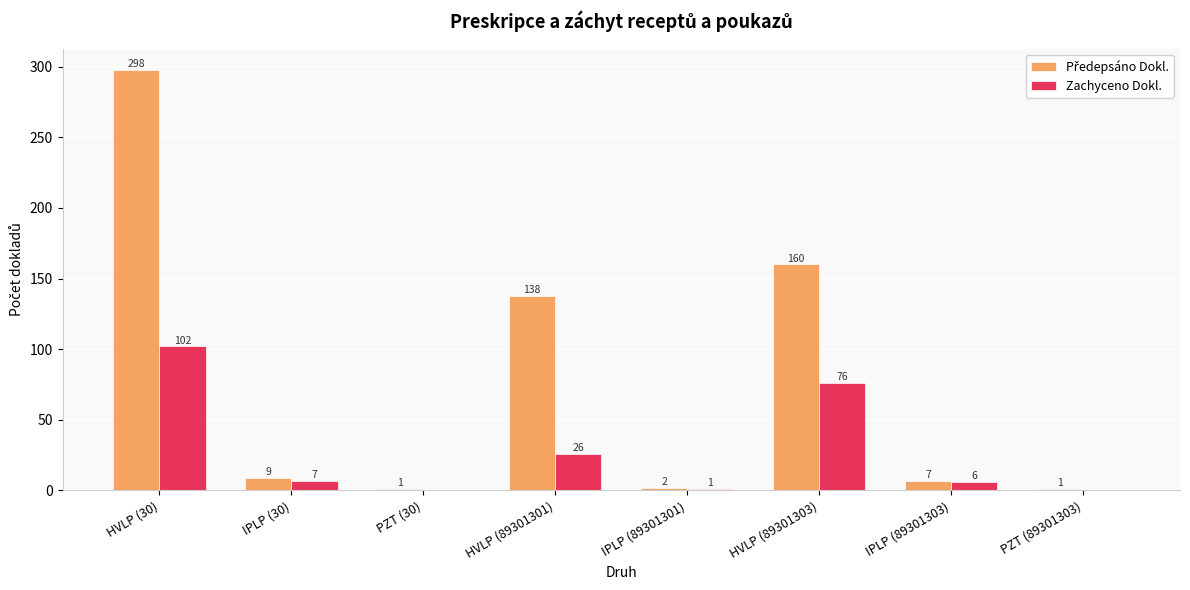

At which category is the sum across all series the highest?

HVLP (30)